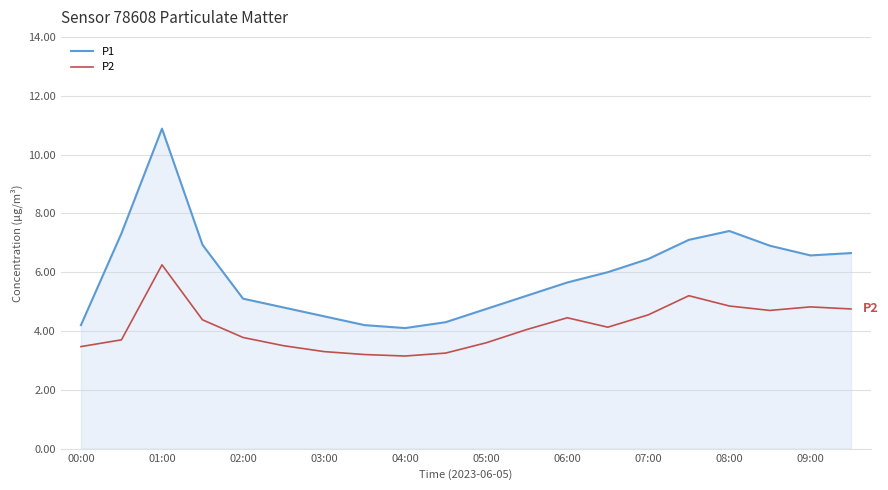

True or false: P2 and P1 cross at least once.

False